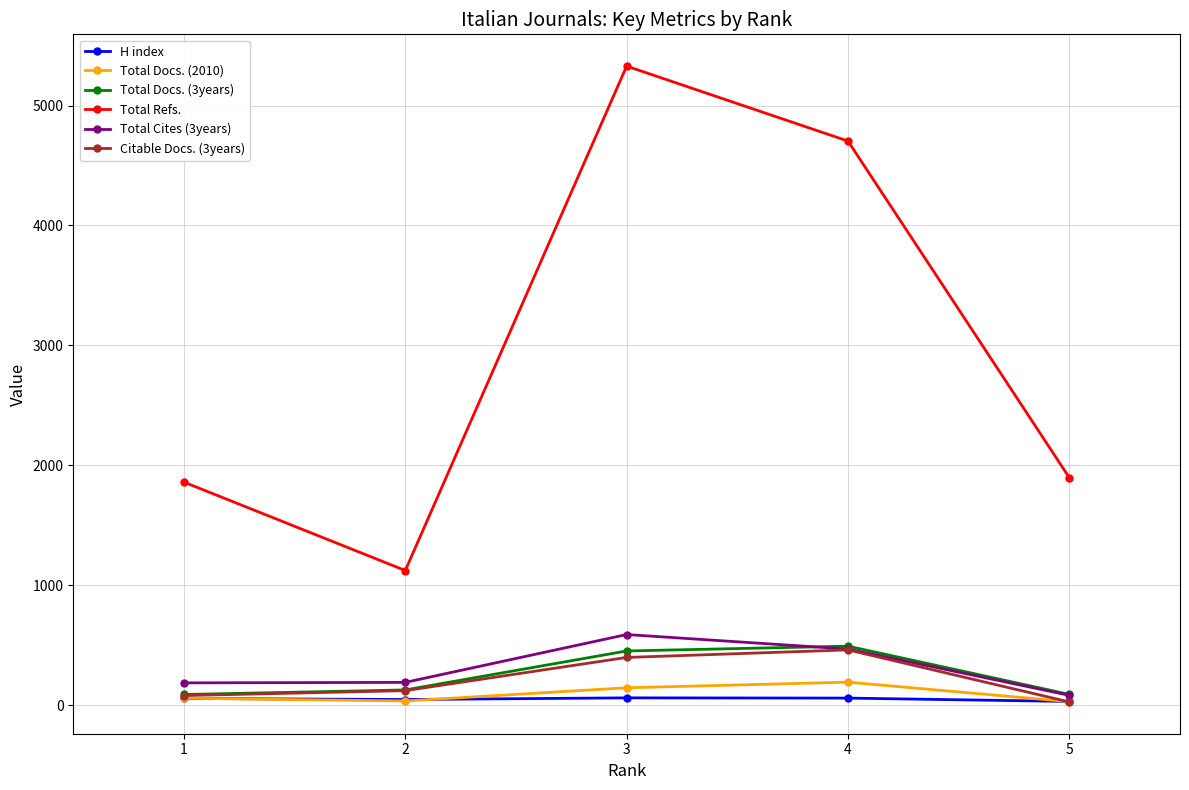

Is this an area chart (filled region under the line)?

No